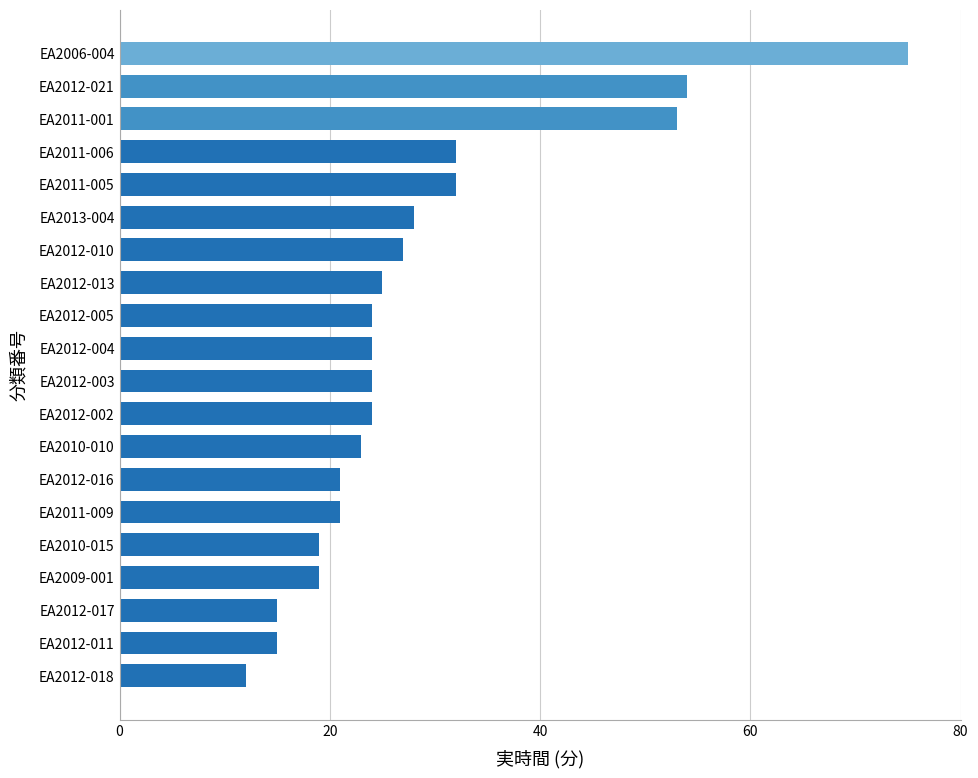

What is the minimum value shown in the chart?

12